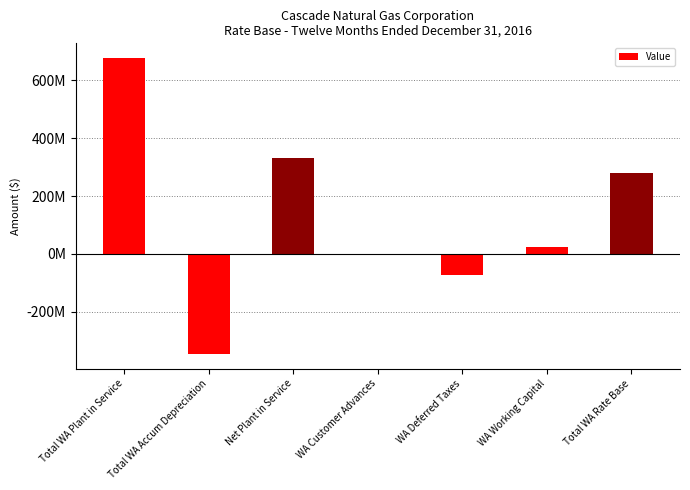

Does the chart contain stacked bars?

No